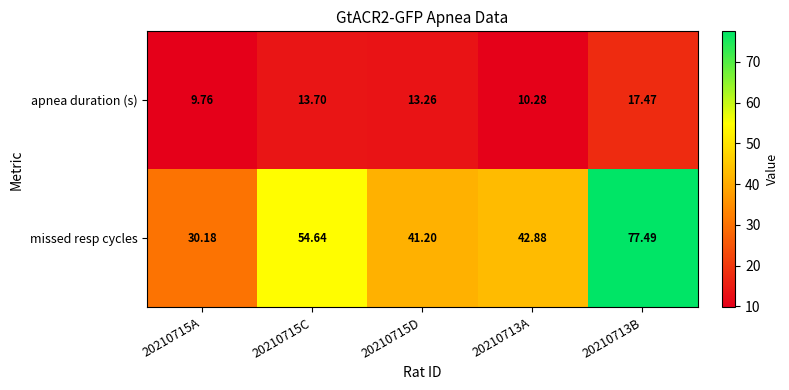

List the series in order of their overall mean, highest first.

missed resp cycles, apnea duration (s)